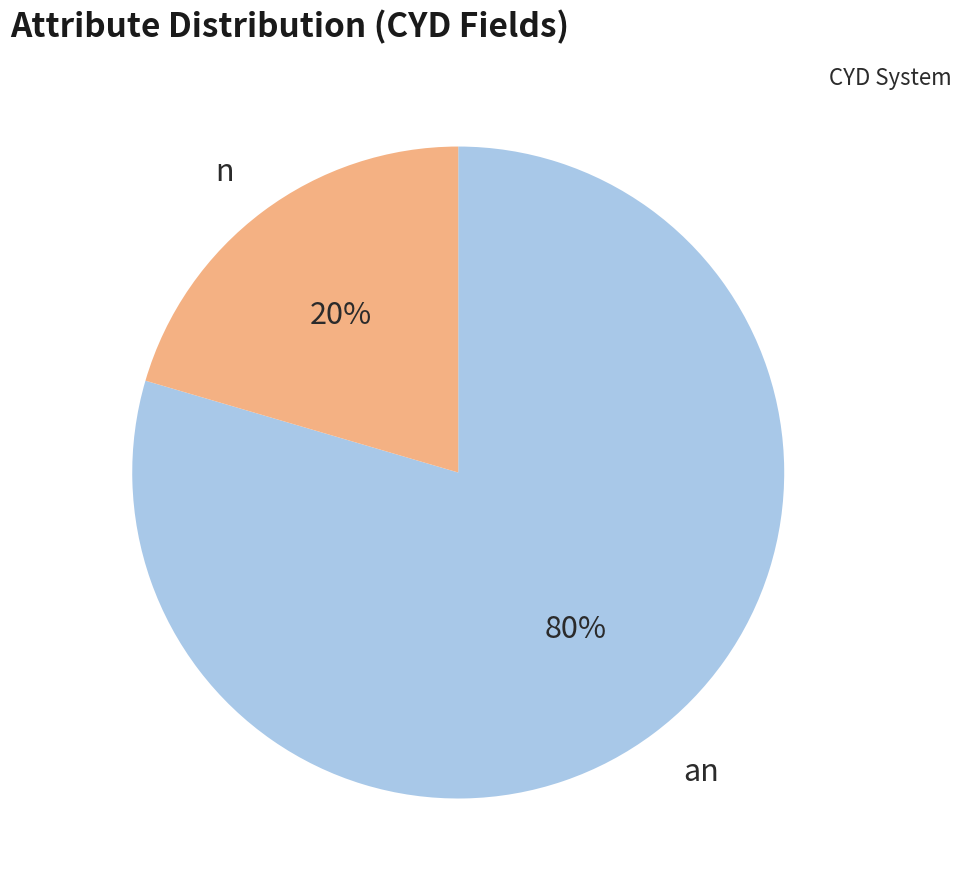

Which has a higher value, an or n?

an